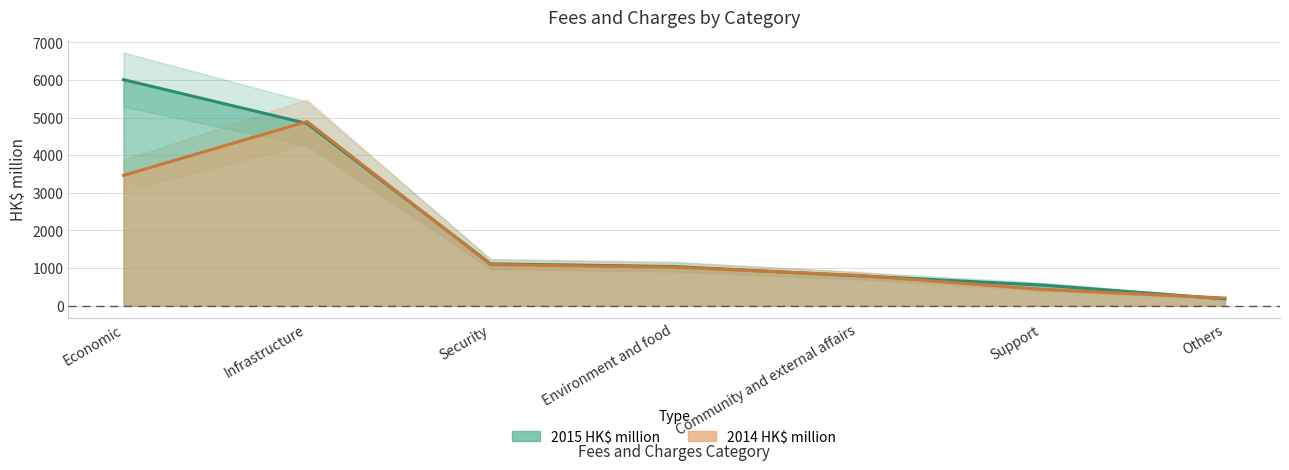

What is the smallest value displayed?

183